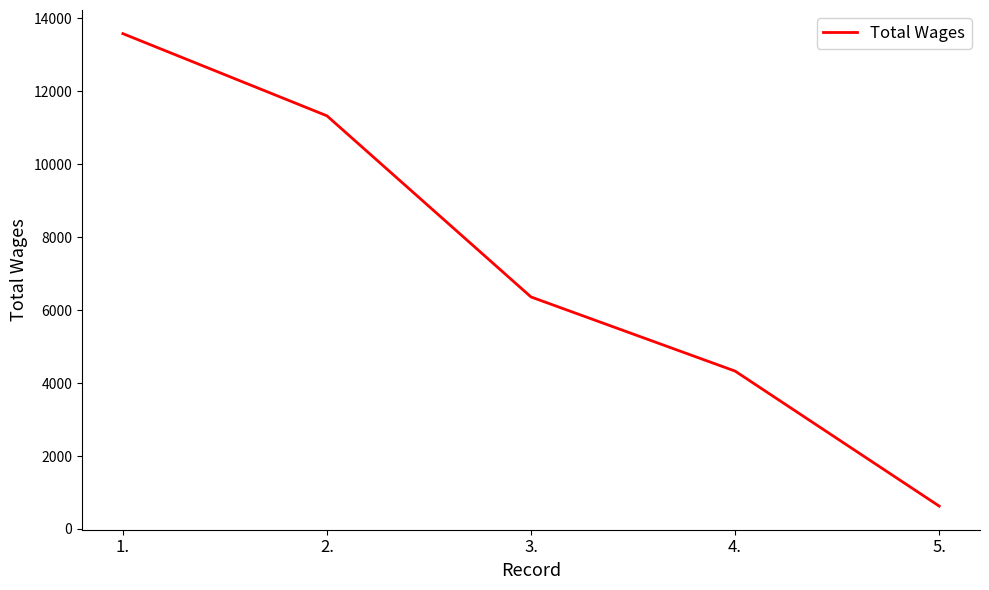

Reading left to right, transcribe all the data shown in this chart.

1.=13579	2.=11326	3.=6360	4.=4328	5.=627